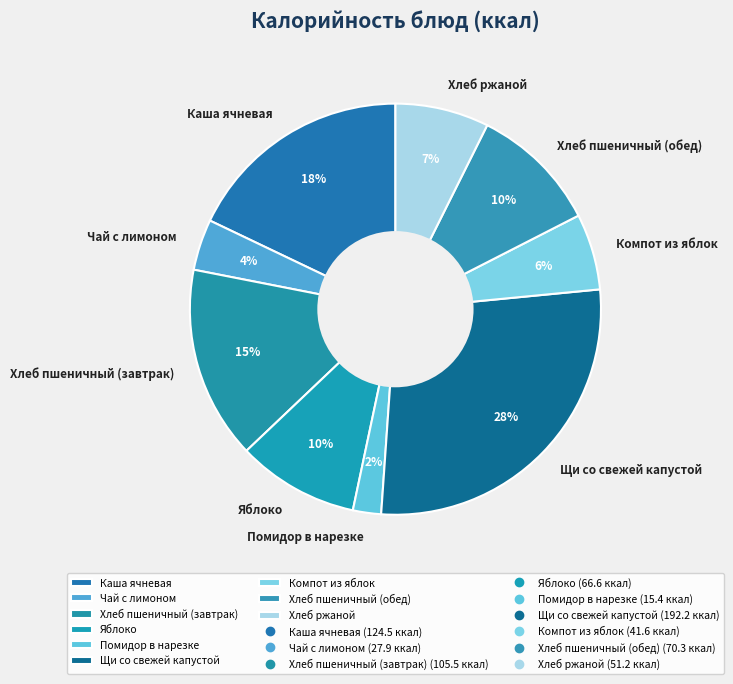

Does Щи со свежей капустой represent more than half of the total?

No